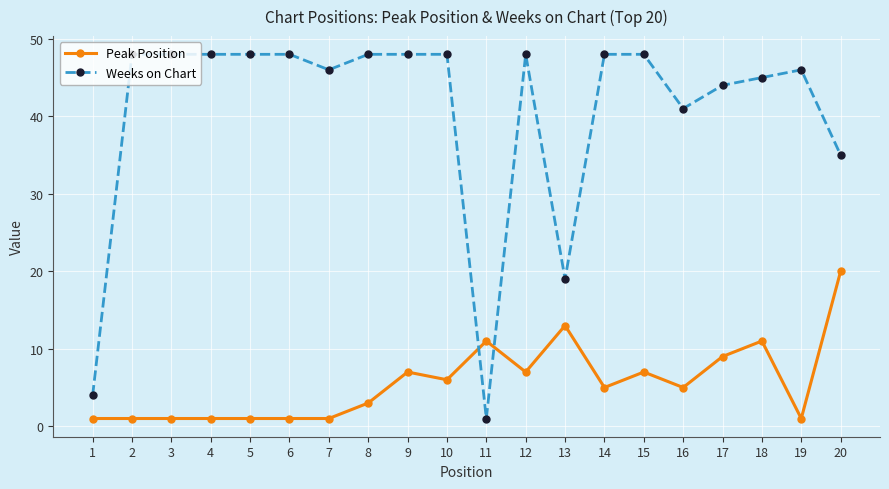

What is the value of the Peak Position point at the 6th from the left?

1